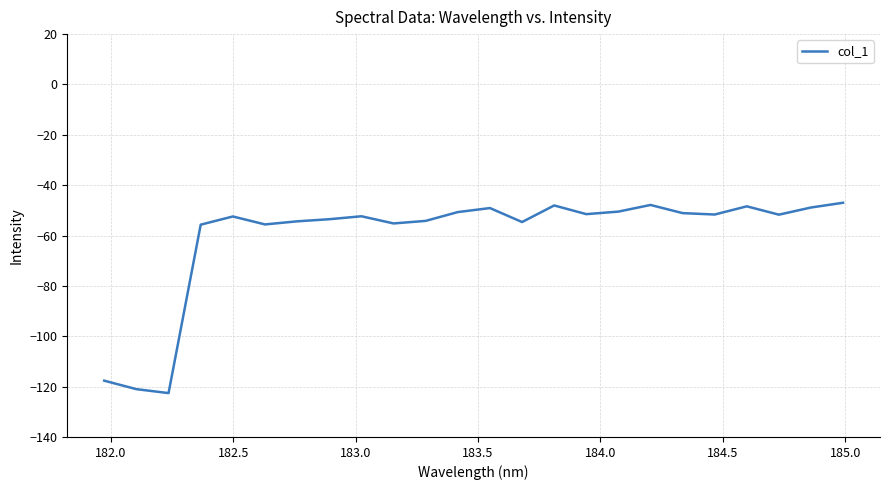

Is this an area chart (filled region under the line)?

No